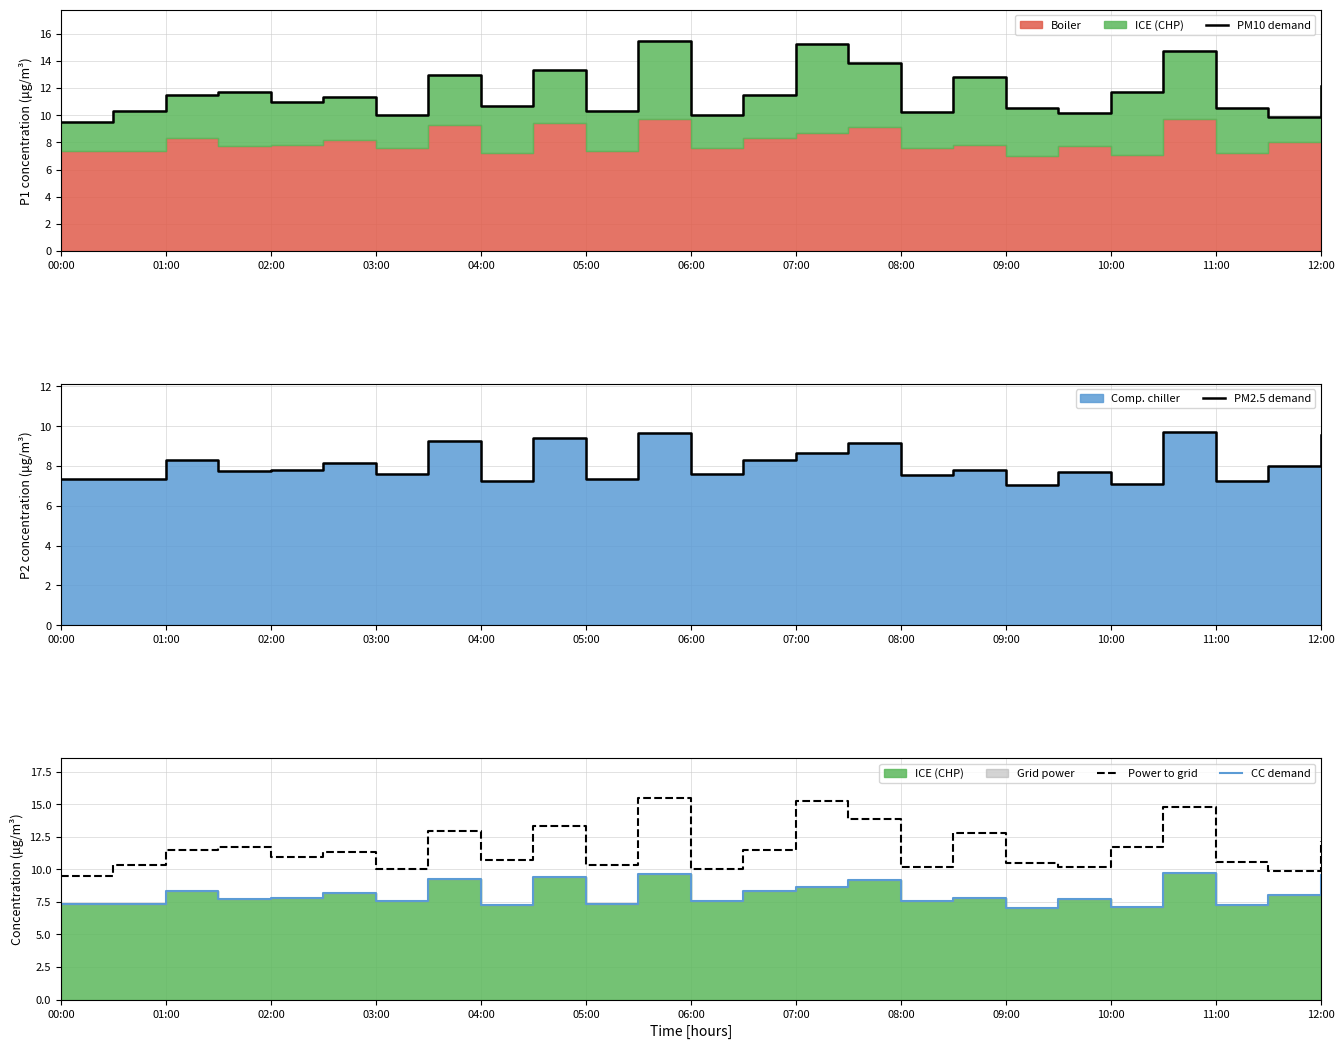

The Power to grid series shows 10.0 at 06:00. True or false?

True